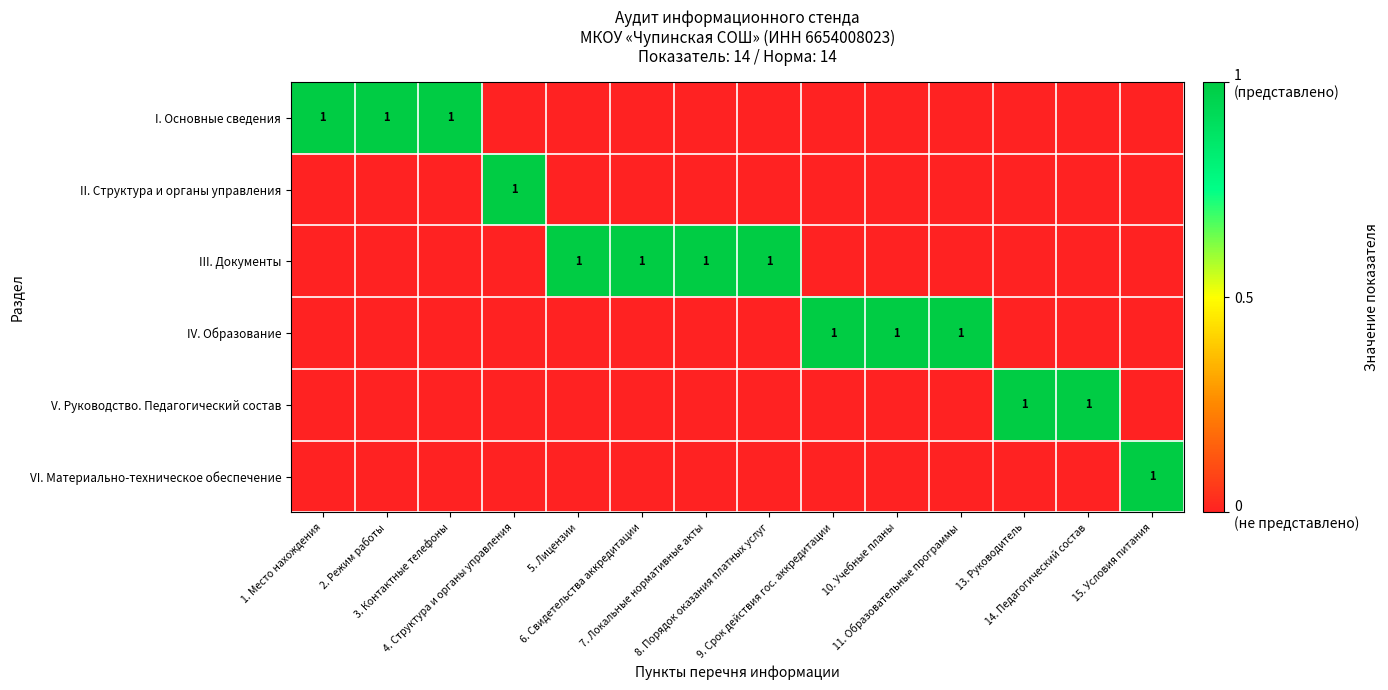

Which series has the largest total across all categories?

III. Документы